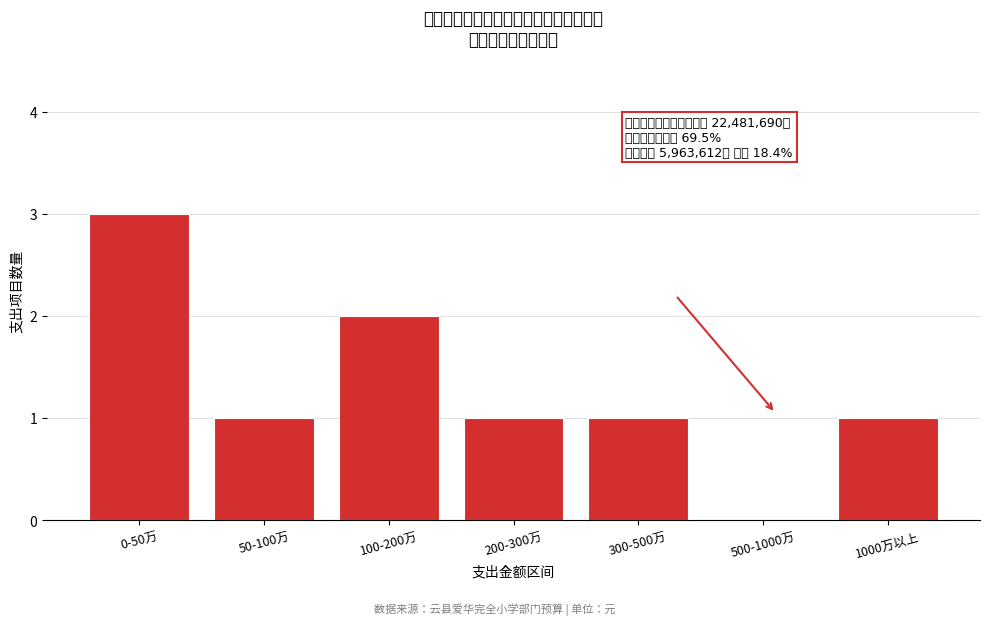

Reading right to left, extract all data points from this chart.

1000万以上=1	500-1000万=0	300-500万=1	200-300万=1	100-200万=2	50-100万=1	0-50万=3